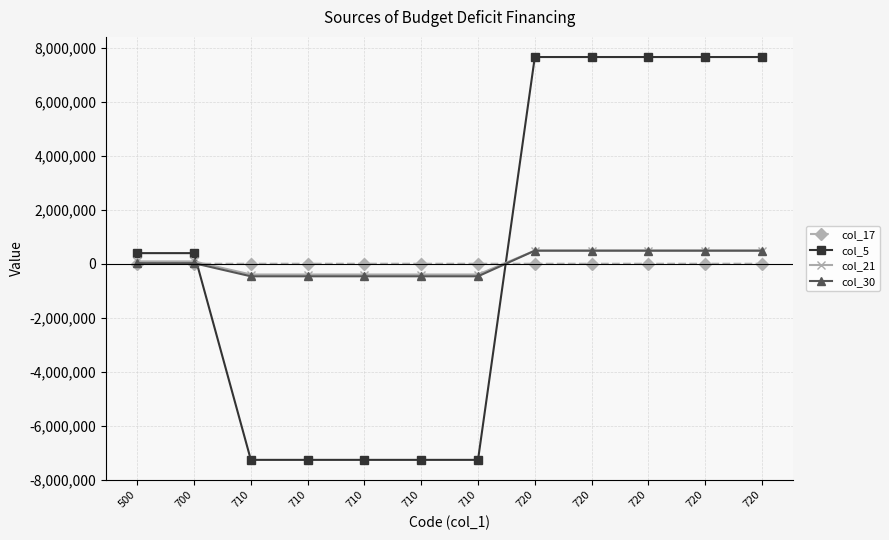

What are all the series names shown in the legend?

col_17, col_5, col_21, col_30